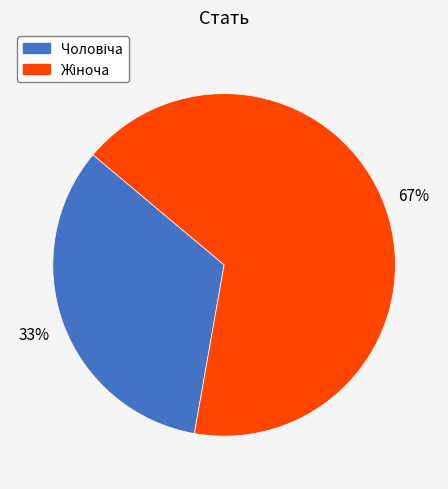

How many slices are in this pie chart?

2